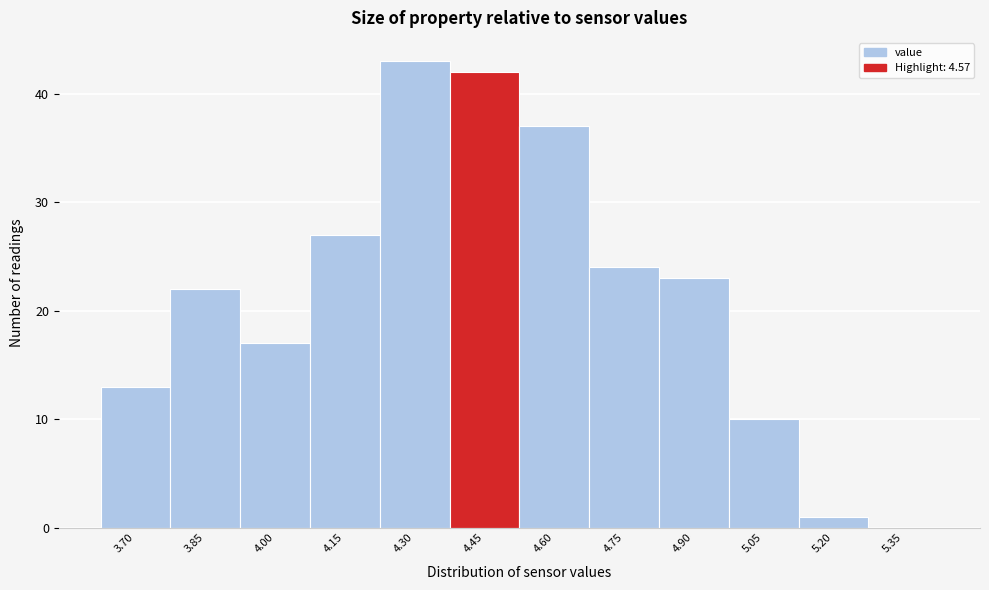

Reading right to left, what are all the values shown in this chart?

5.35=0	5.20=1	5.05=10	4.90=23	4.75=24	4.60=37	4.45=42	4.30=43	4.15=27	4.00=17	3.85=22	3.70=13